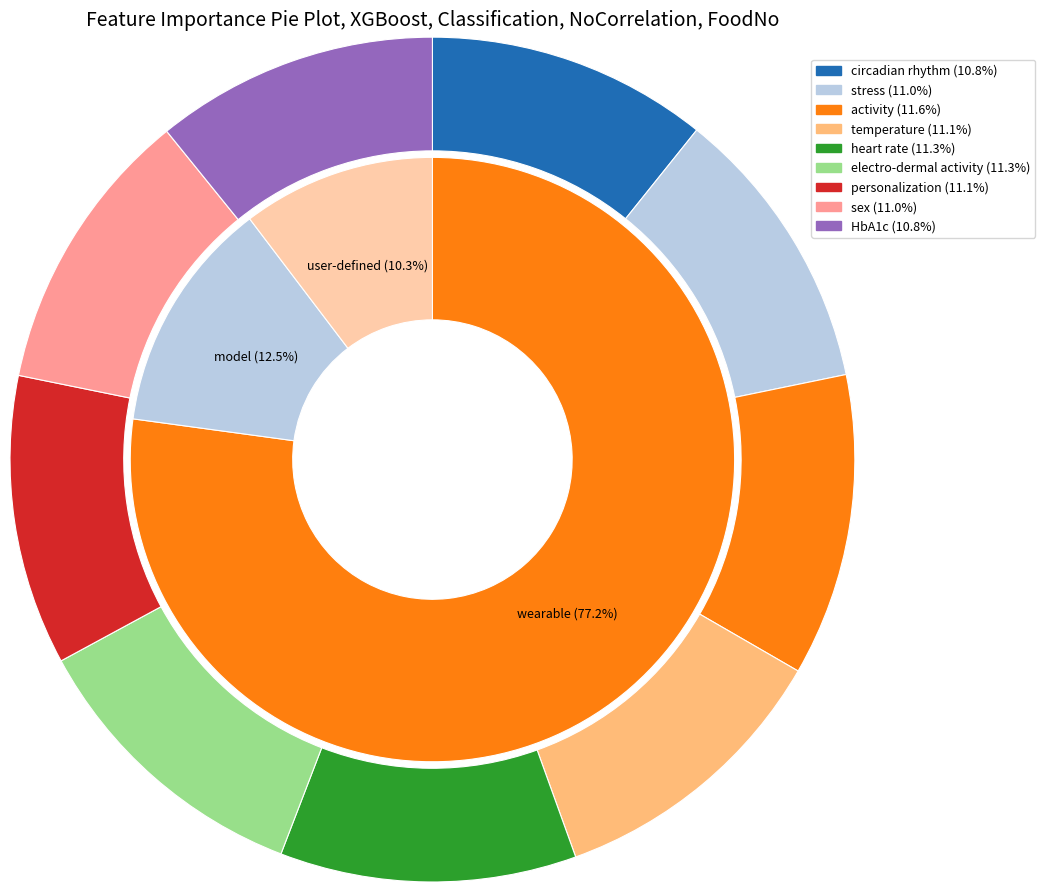

Is 4 the majority of the pie?

No